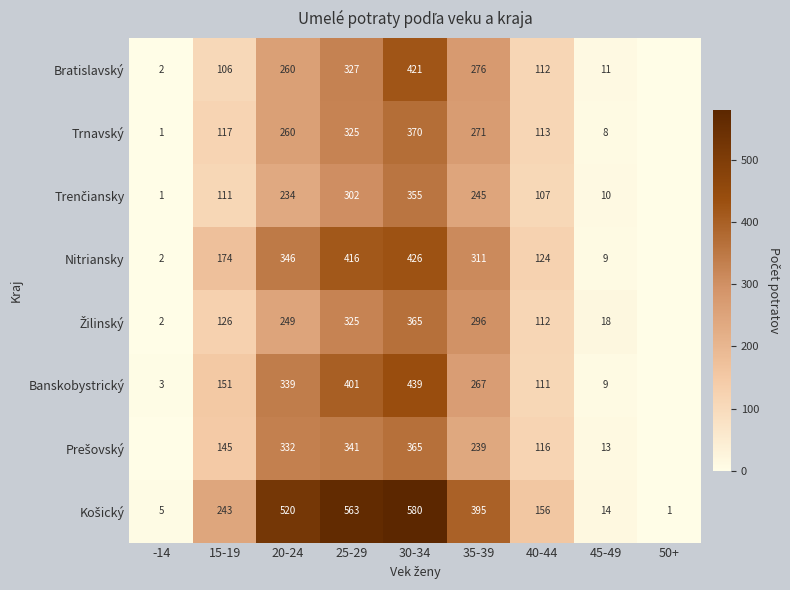

What is the sum of the Nitriansky values at 45-49 and 20-24?

355